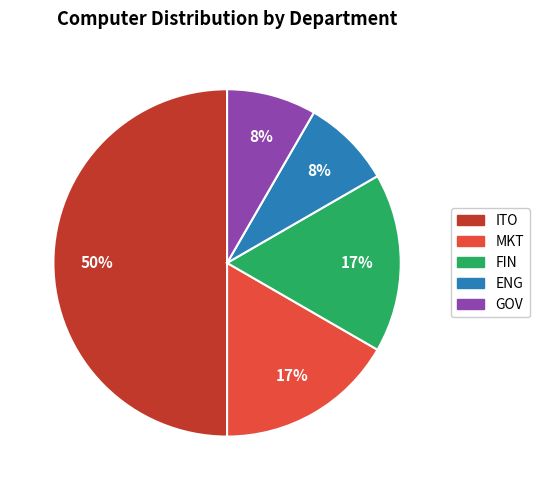

To the nearest percent, what is the average slice percentage?

20%